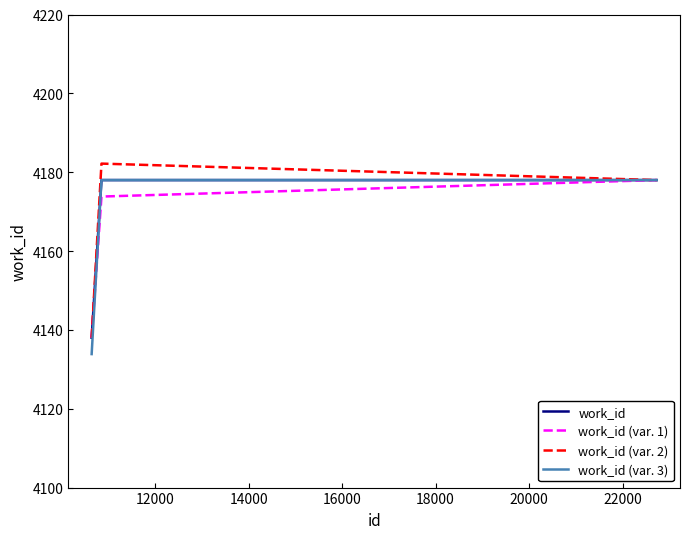

What is the maximum value for work_id (var. 2)?

4182.2